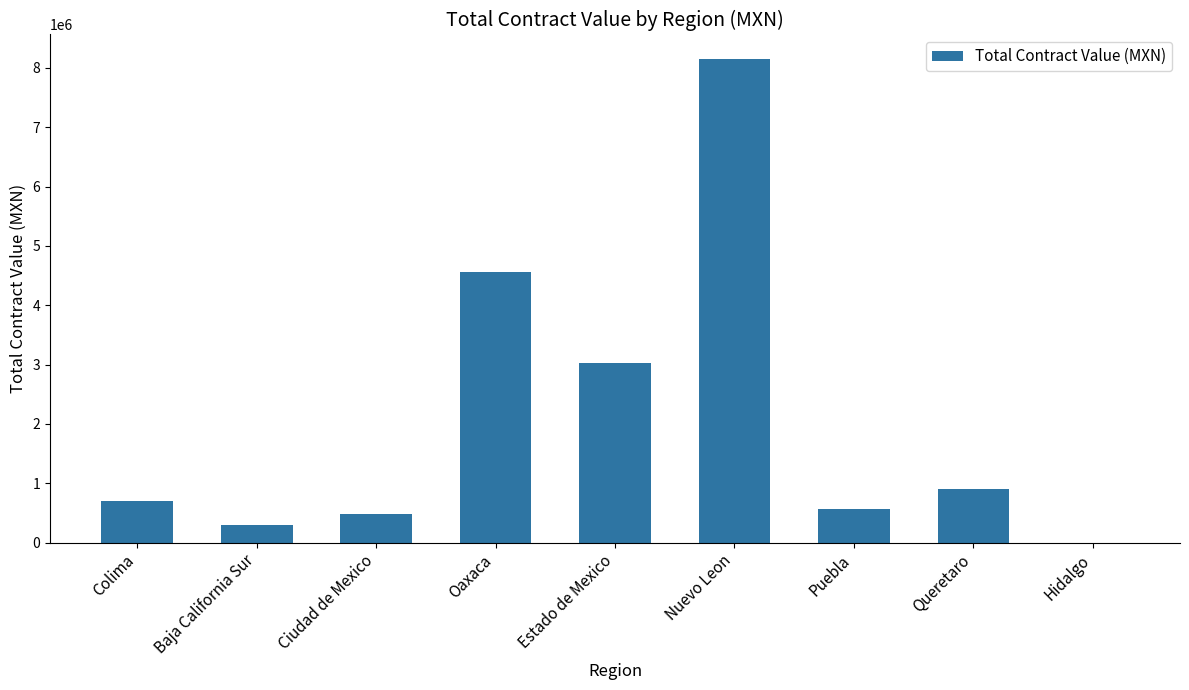

Does the chart contain stacked bars?

No